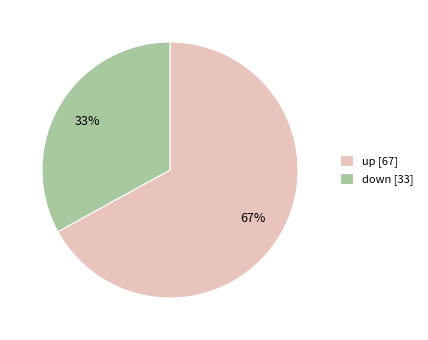

To the nearest percent, what is the combined percentage of down and up?

100%